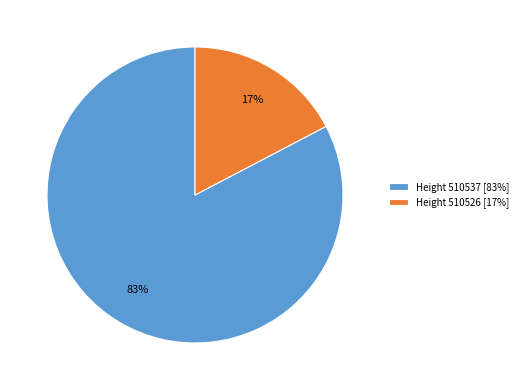

Rank the categories by value from lowest to highest.

Height 510526 [17%], Height 510537 [83%]